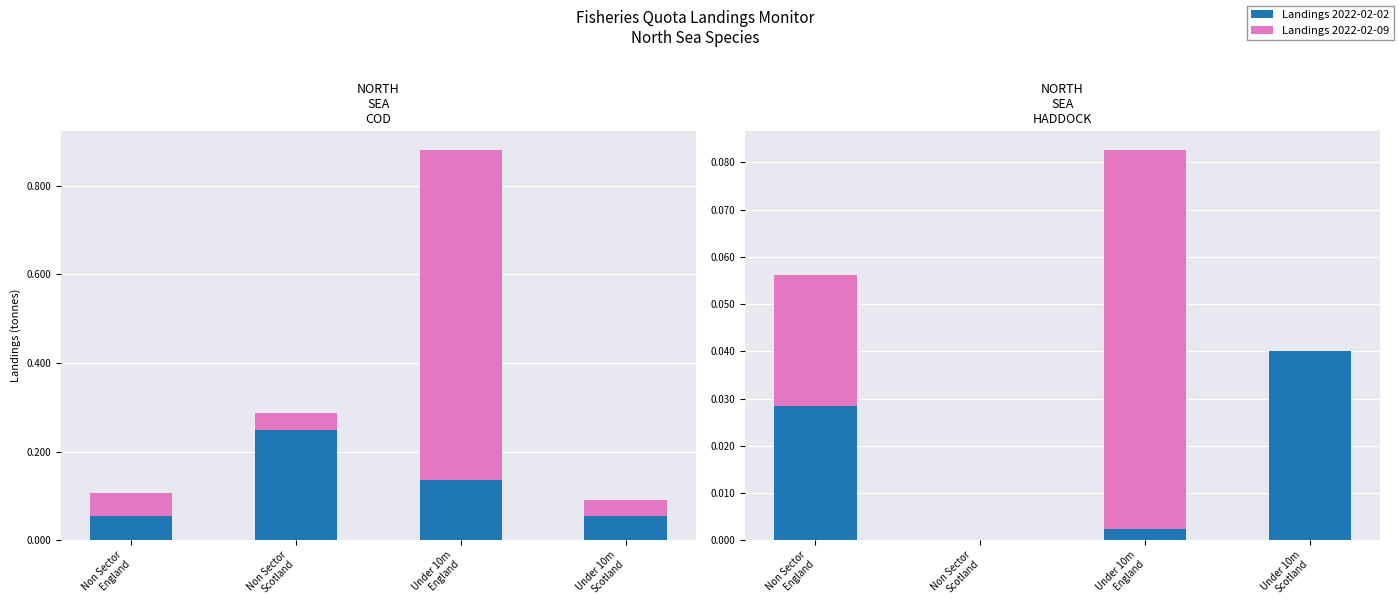

Rank the series at Under 10m
Scotland from lowest to highest value.

Landings 2022-02-09, Landings 2022-02-02